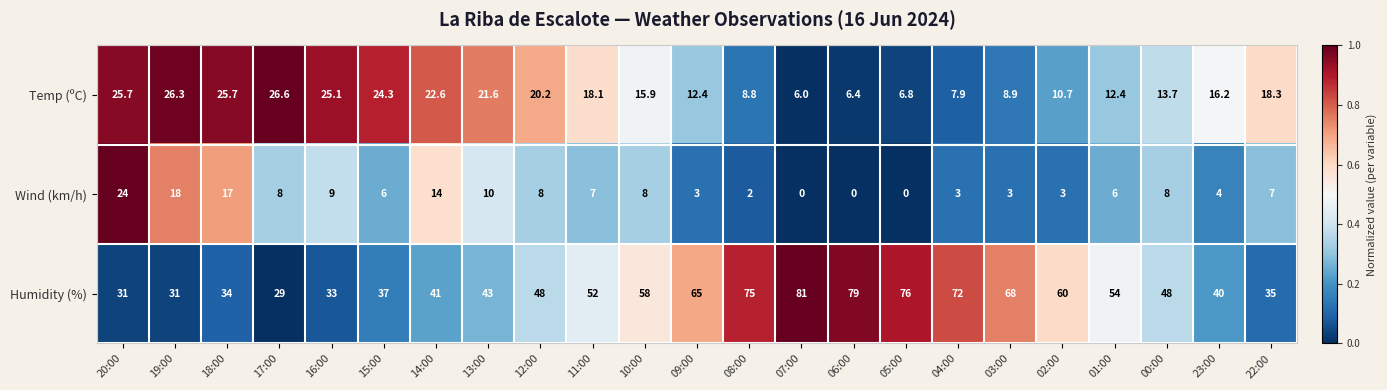

What is the difference between the Wind (km/h) values at 13:00 and 14:00?

4.0